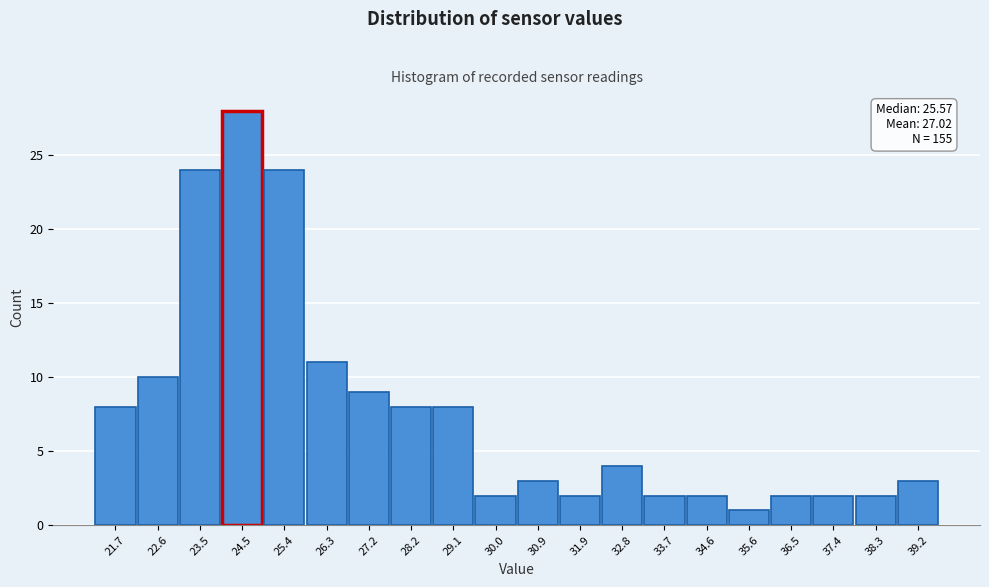

Reading left to right, extract all data points from this chart.

8	10	24	28	24	11	9	8	8	2	3	2	4	2	2	1	2	2	2	3